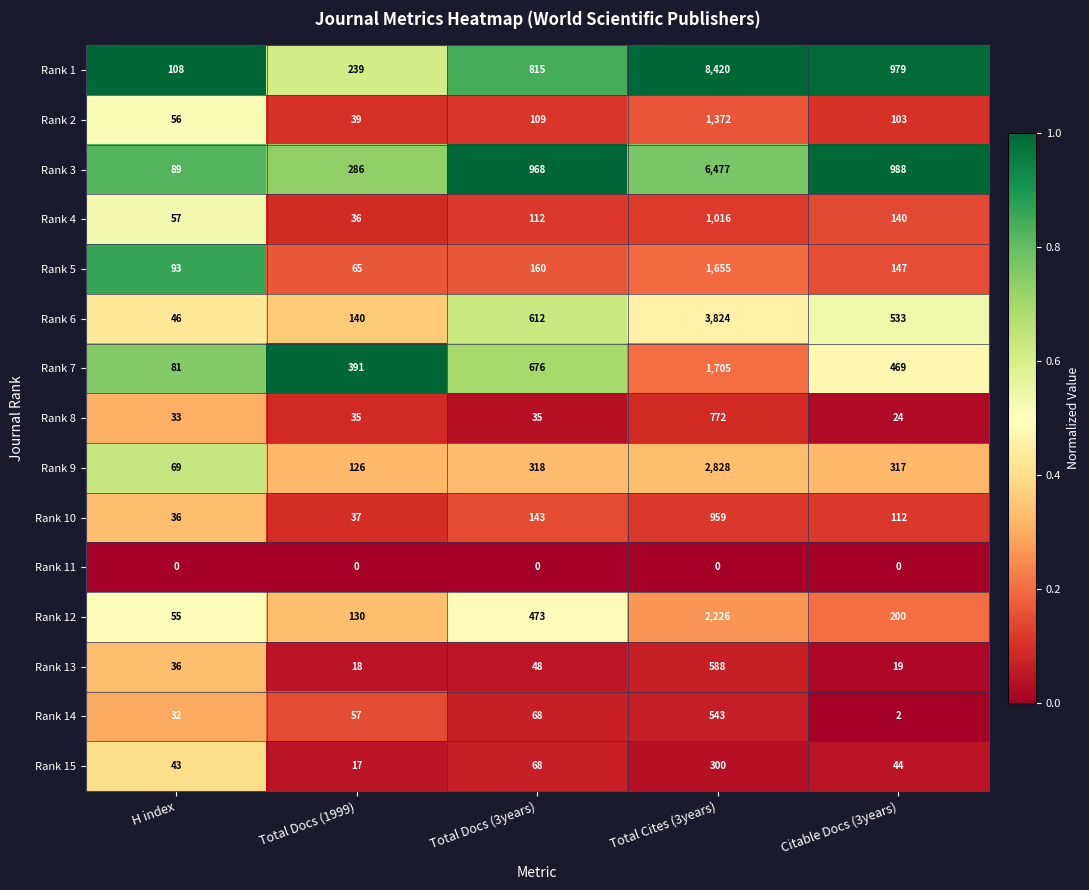

The value of Rank 12 at Total Cites (3years) is 2226. True or false?

True